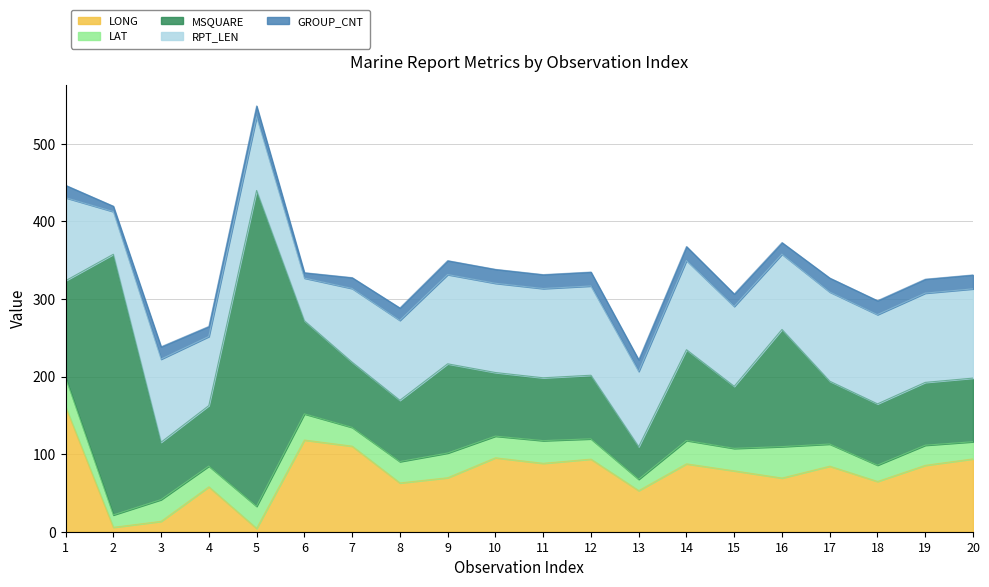

What are all the series names shown in the legend?

LONG, LAT, MSQUARE, RPT_LEN, GROUP_CNT